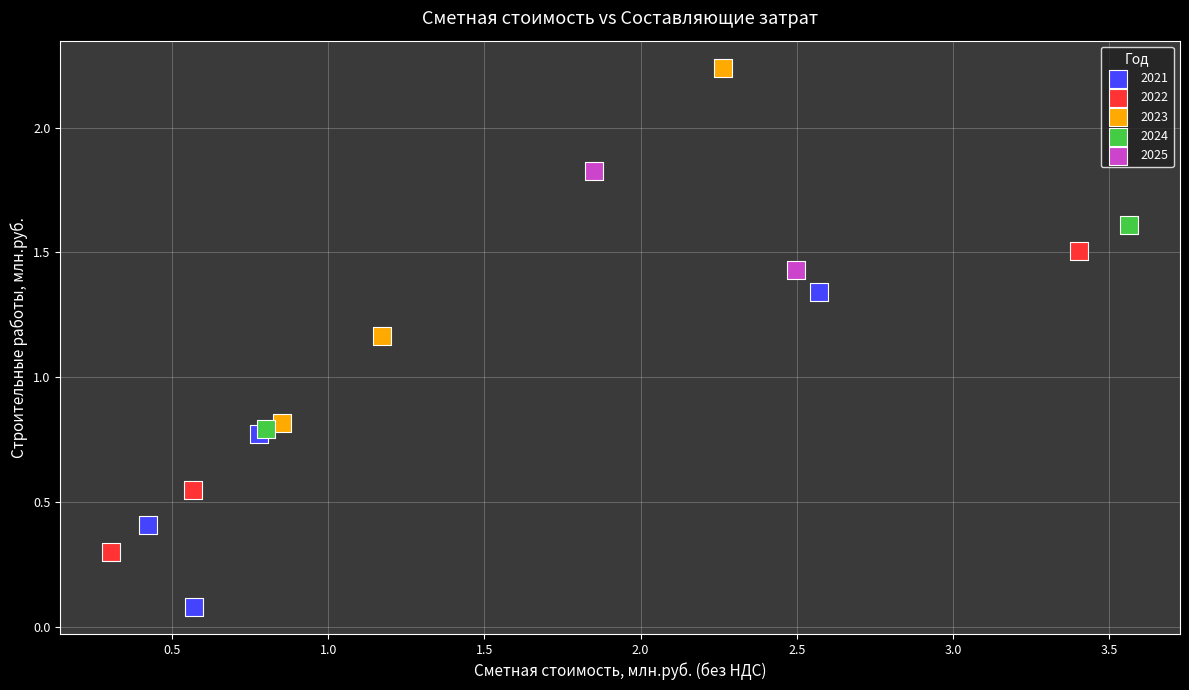

Which series has the largest Y range (max minus min)?

2023